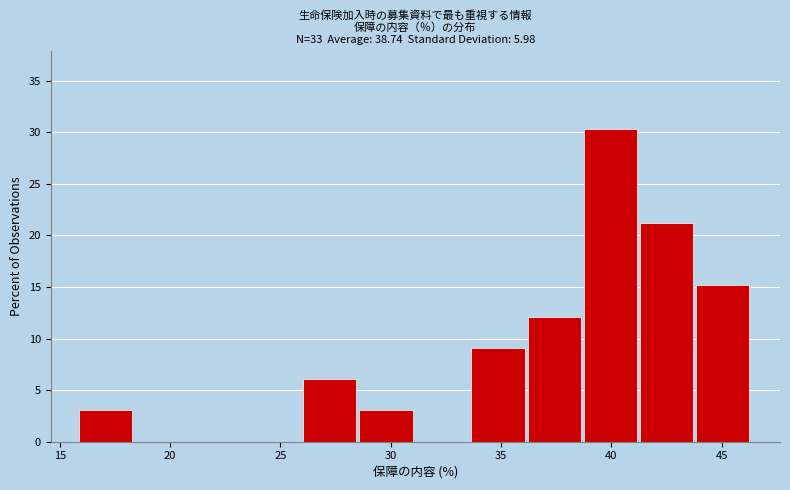

Which range on the x-axis has the tallest bar?

38.5 to 41.5